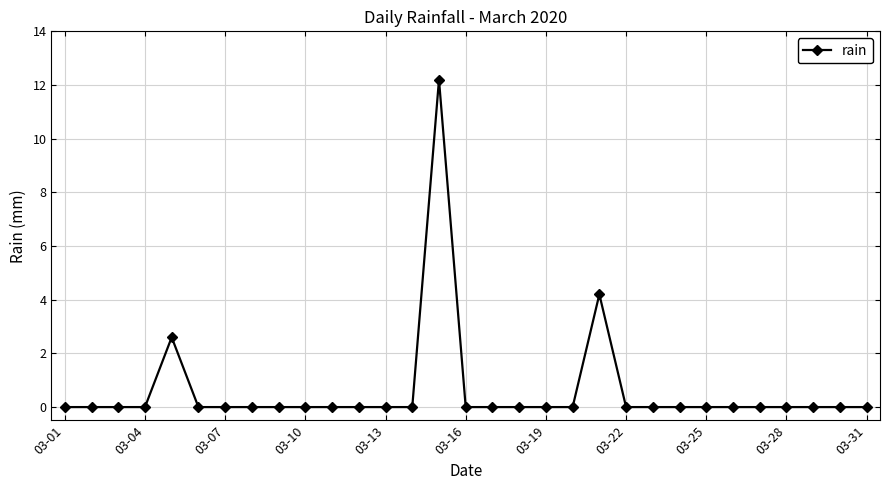

What is the difference between the second highest and minimum values?

4.2